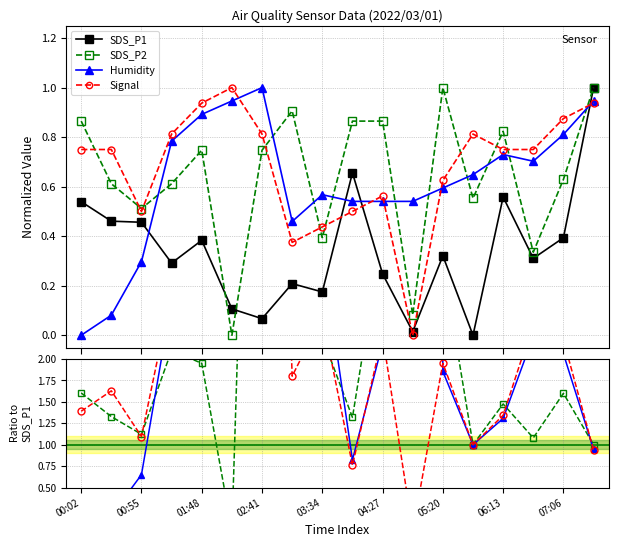

How many values in the Humidity series exceed 2?

10